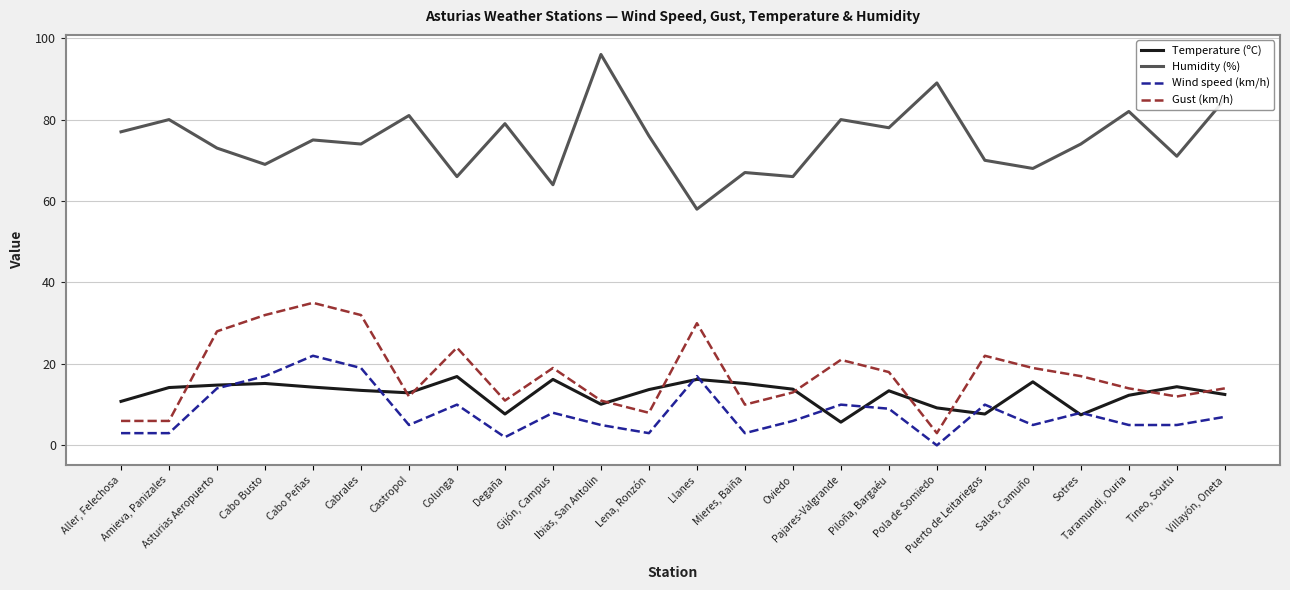

True or false: Humidity (%) has a value of 45.5 at Pajares-Valgrande.

False